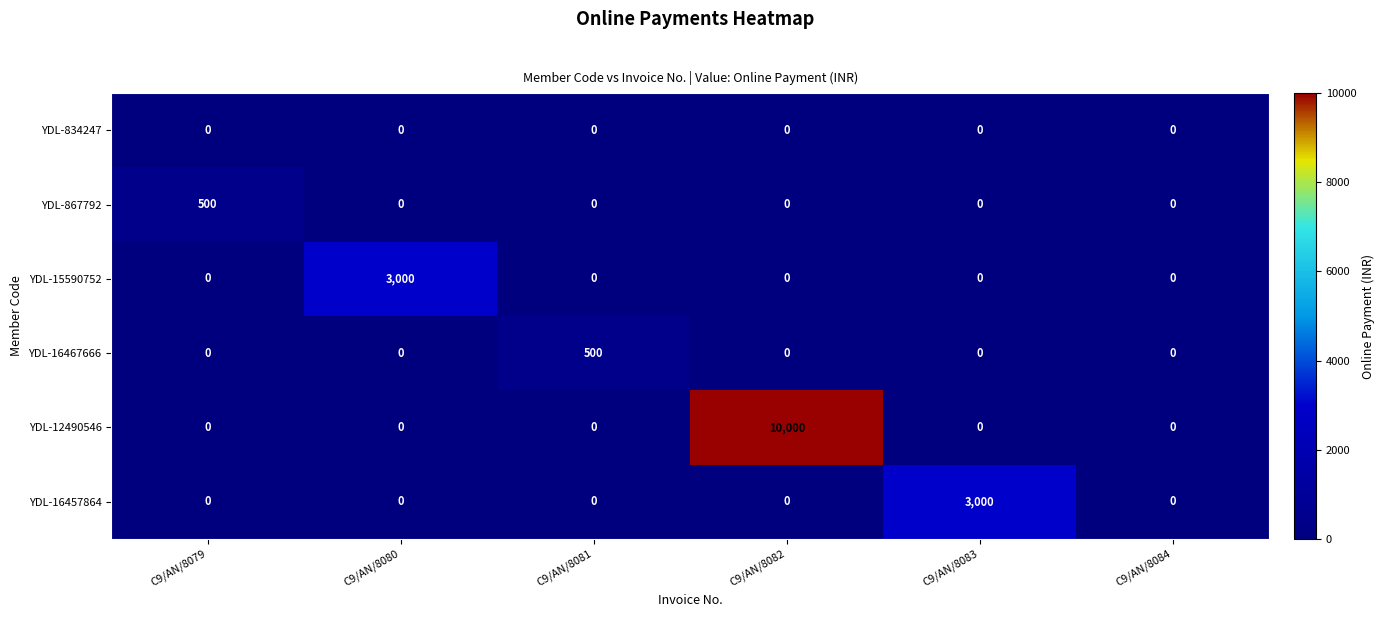

What is the approximate value of YDL-16457864 at C9/AN/8083, to the nearest 10?

3000